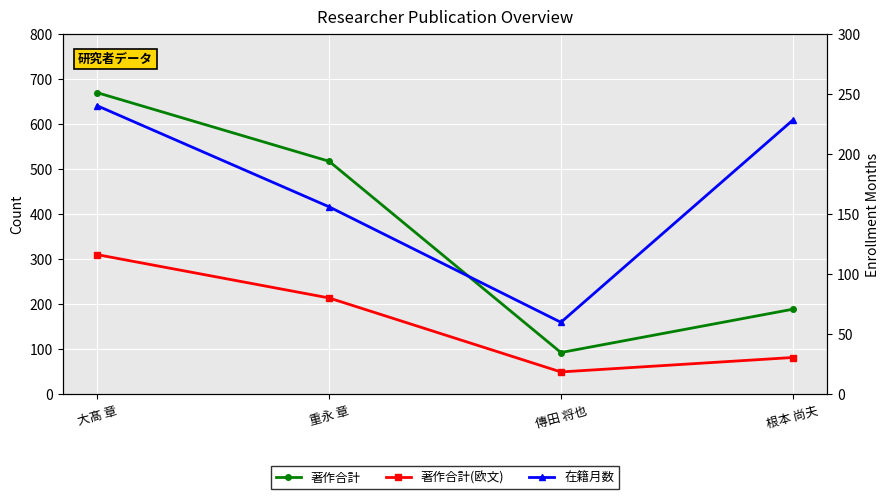

What is the value of the 著作合計(欧文) point at the 3rd from the left?

50